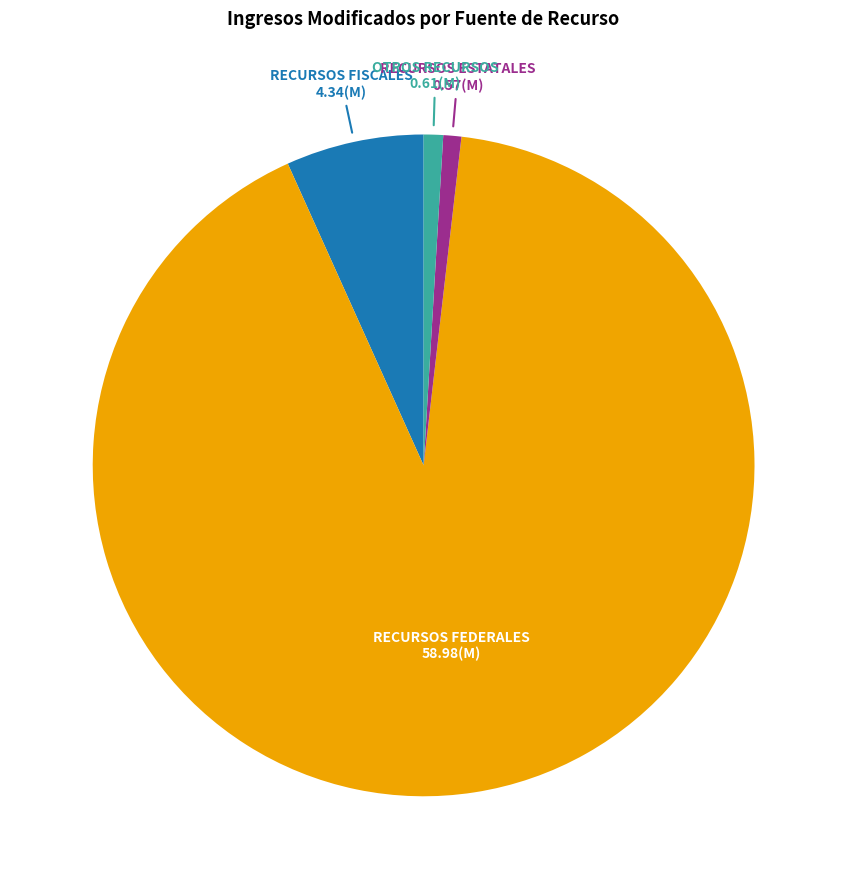

Is there a majority slice in this chart?

Yes